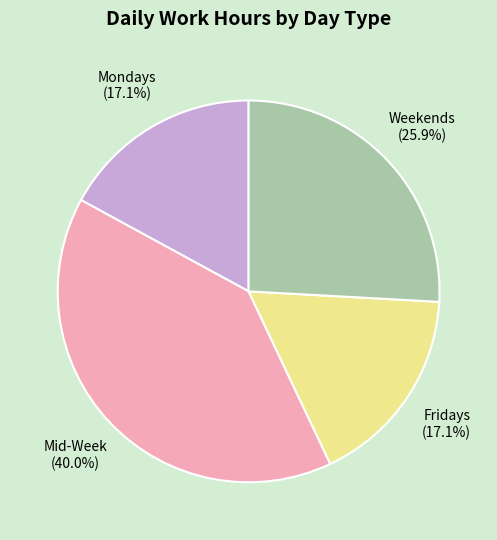

Do Mondays and Fridays together represent more than half of the pie?

No